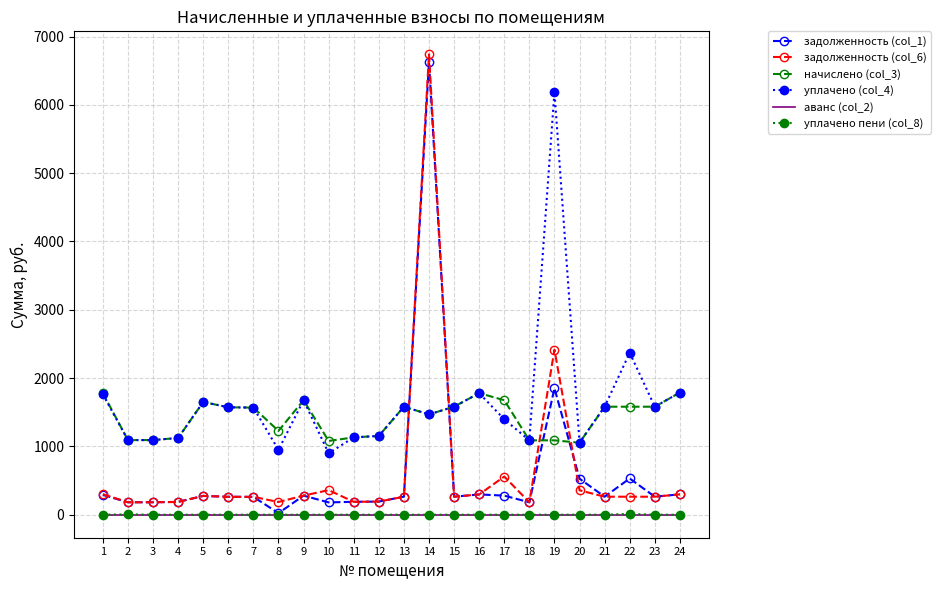

What is the difference between the maximum and minimum values in the уплачено пени (col_8) series?

11.4